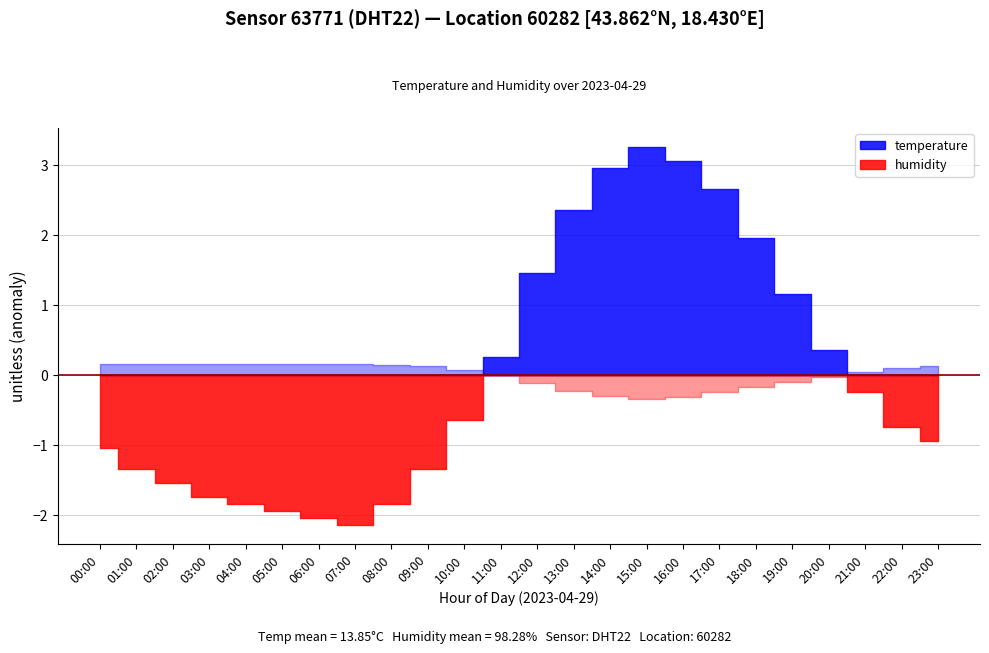

The value of temperature at 10:00 is 7.0. True or false?

False